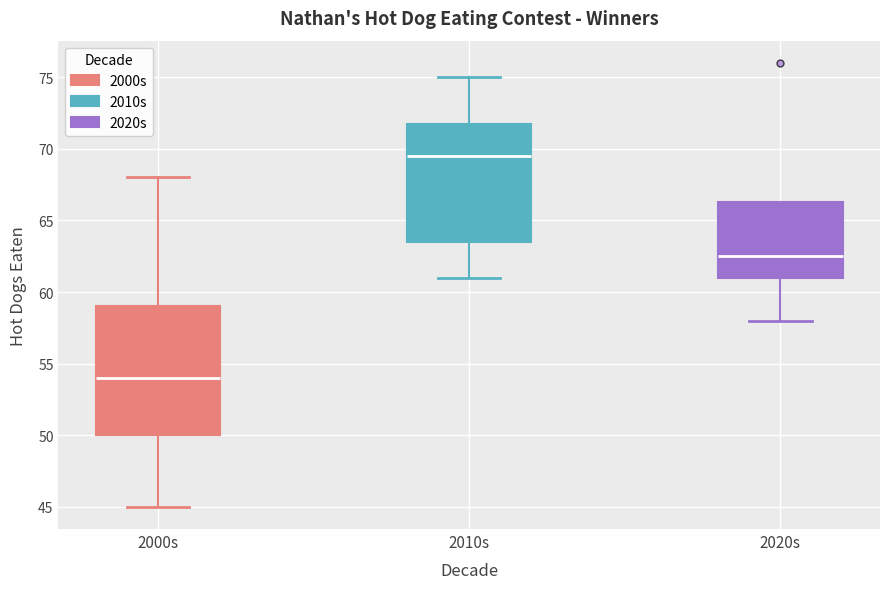

Which box is the tallest, from its lower edge to its upper edge?

2000s